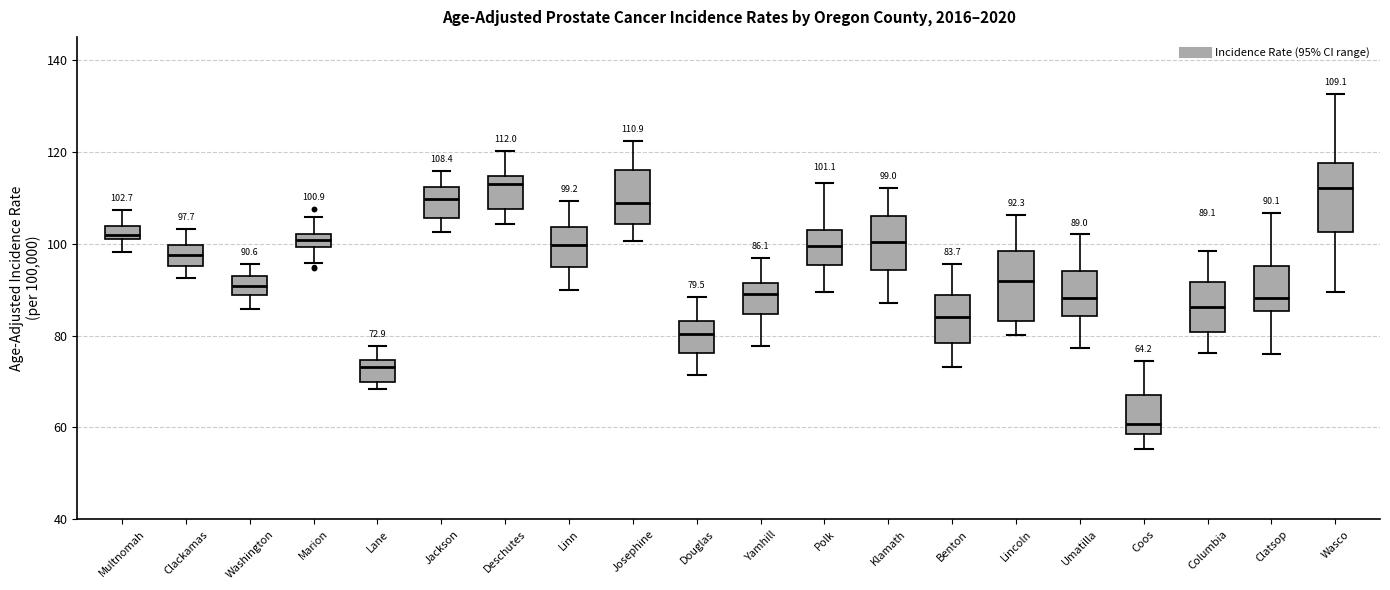

Which box has the lowest median line?

Coos